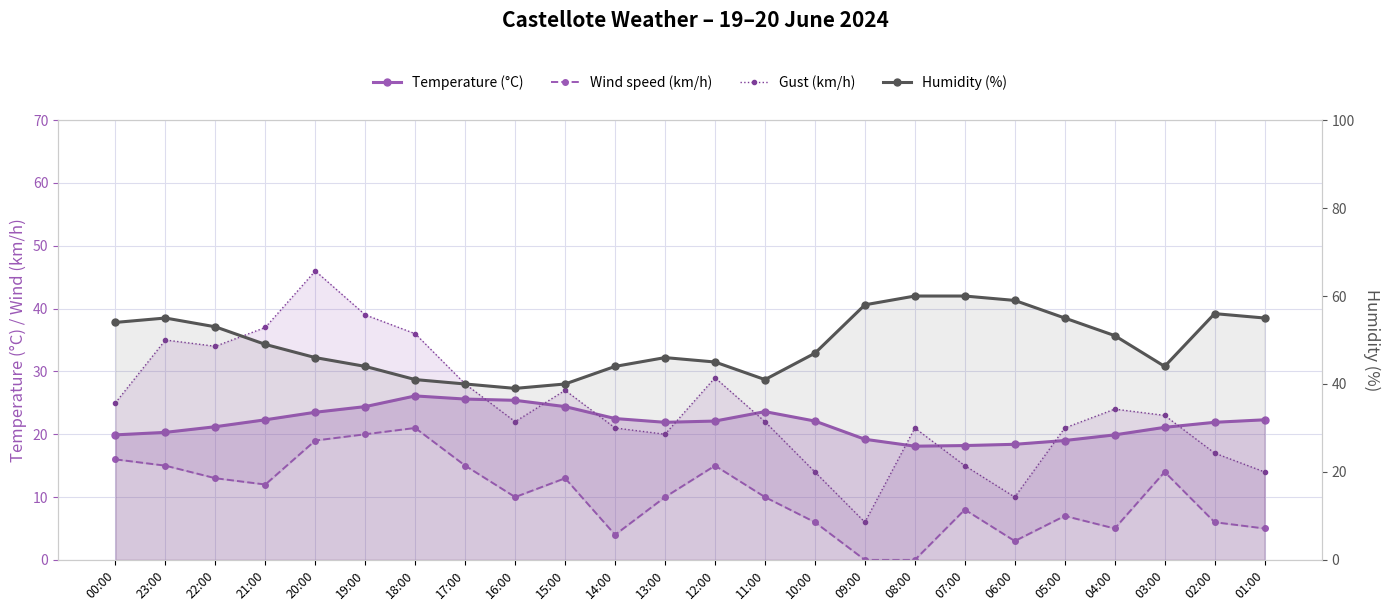

Count the number of categories in the chart.

24